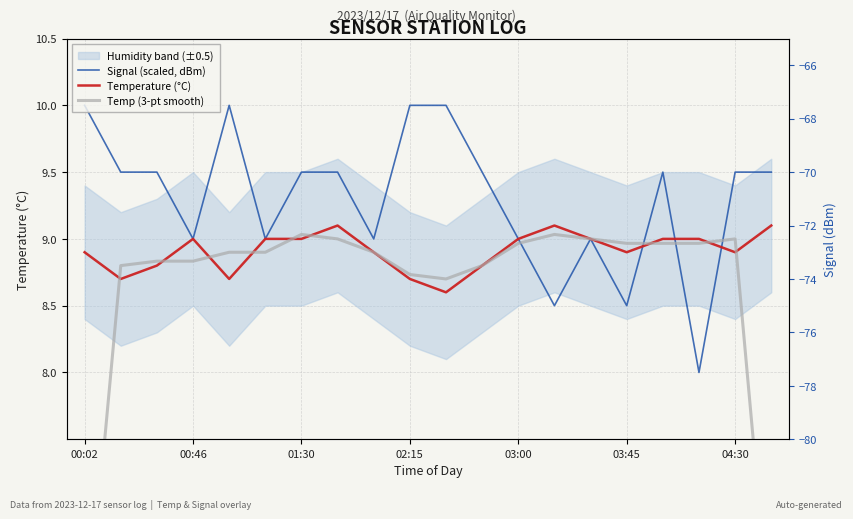

Between 13 and 18, which is larger?

18